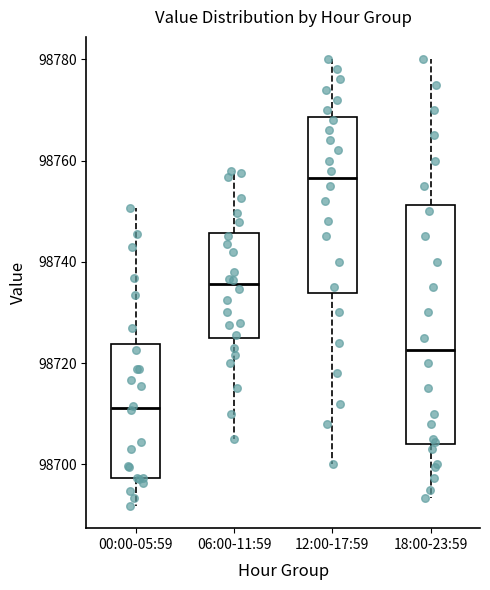

Where does the upper whisker of the box for 00:00-05:59 end on the y-axis? The values are not printed on the chart, so give them approximately, as read against the axis.

98750